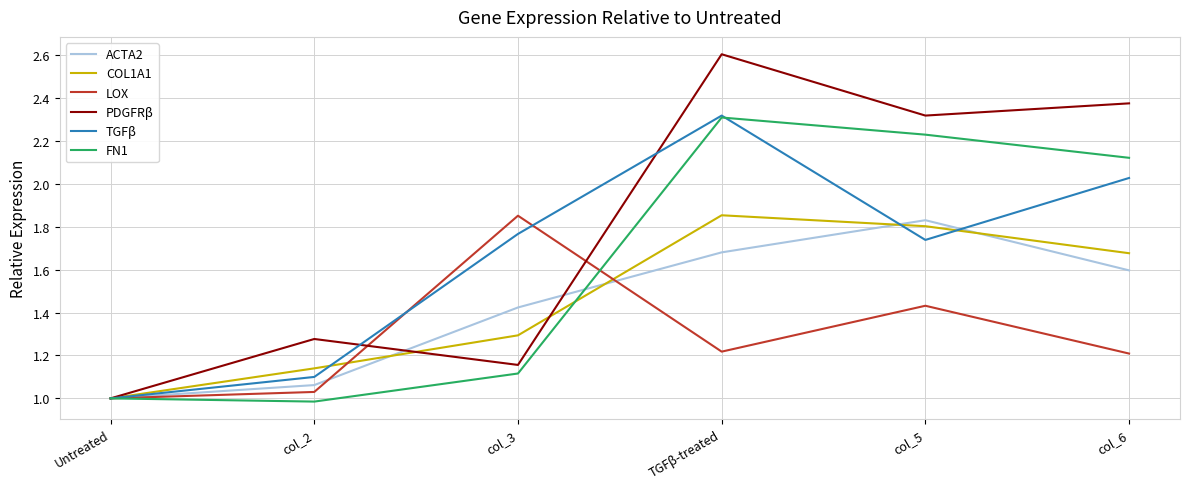

After their last crossing, which series has the higher values: TGFβ or ACTA2?

TGFβ